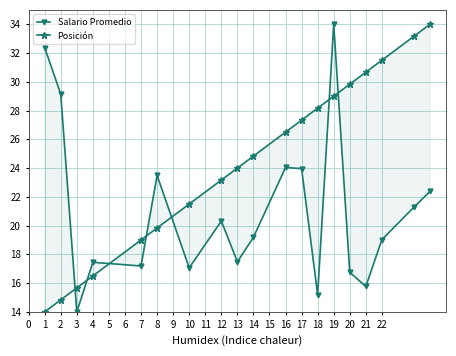

How many lines are shown in the chart?

2